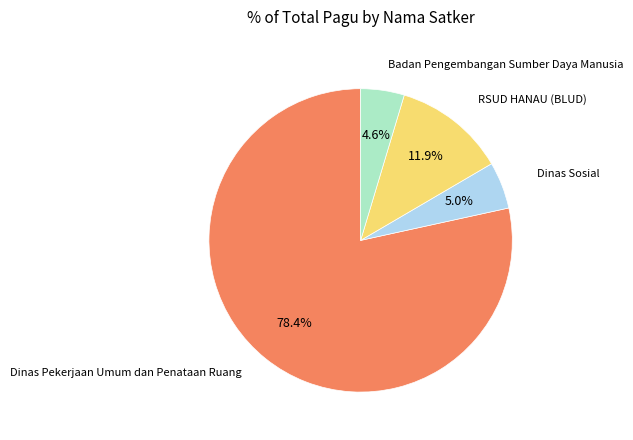

Which has a higher value, Dinas Sosial or Dinas Pekerjaan Umum dan Penataan Ruang?

Dinas Pekerjaan Umum dan Penataan Ruang